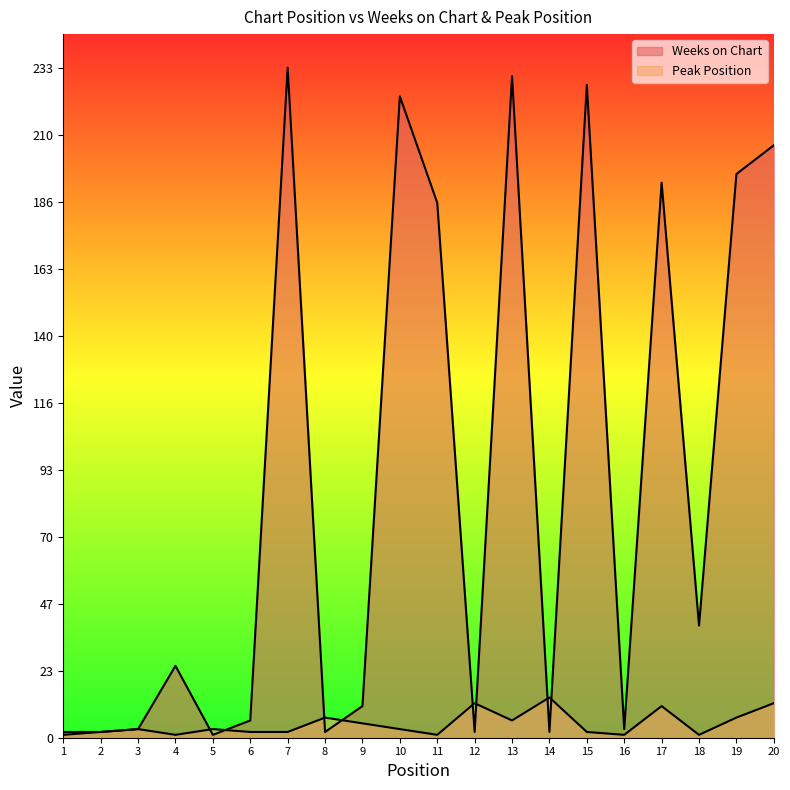

True or false: Peak Position and Weeks on Chart intersect in this chart.

True